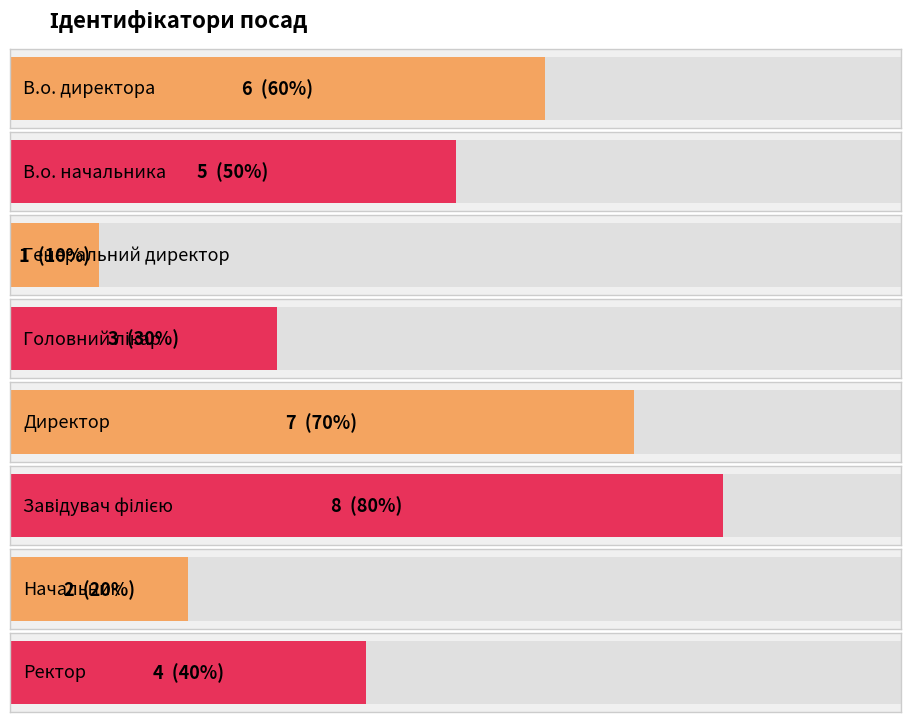

Are the bars grouped side by side (vs. stacked)?

No